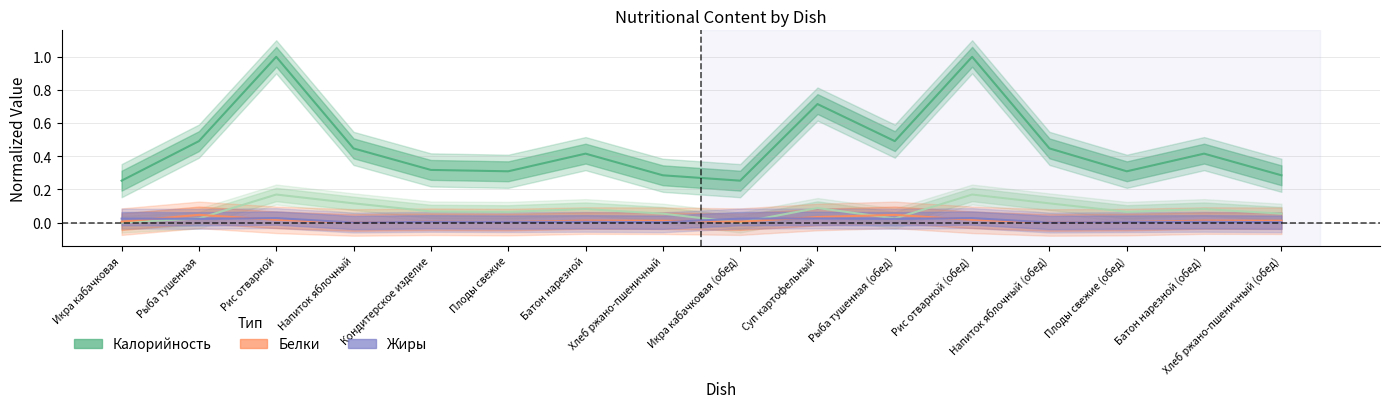

Which category has the lowest value across all series?

Напиток яблочный